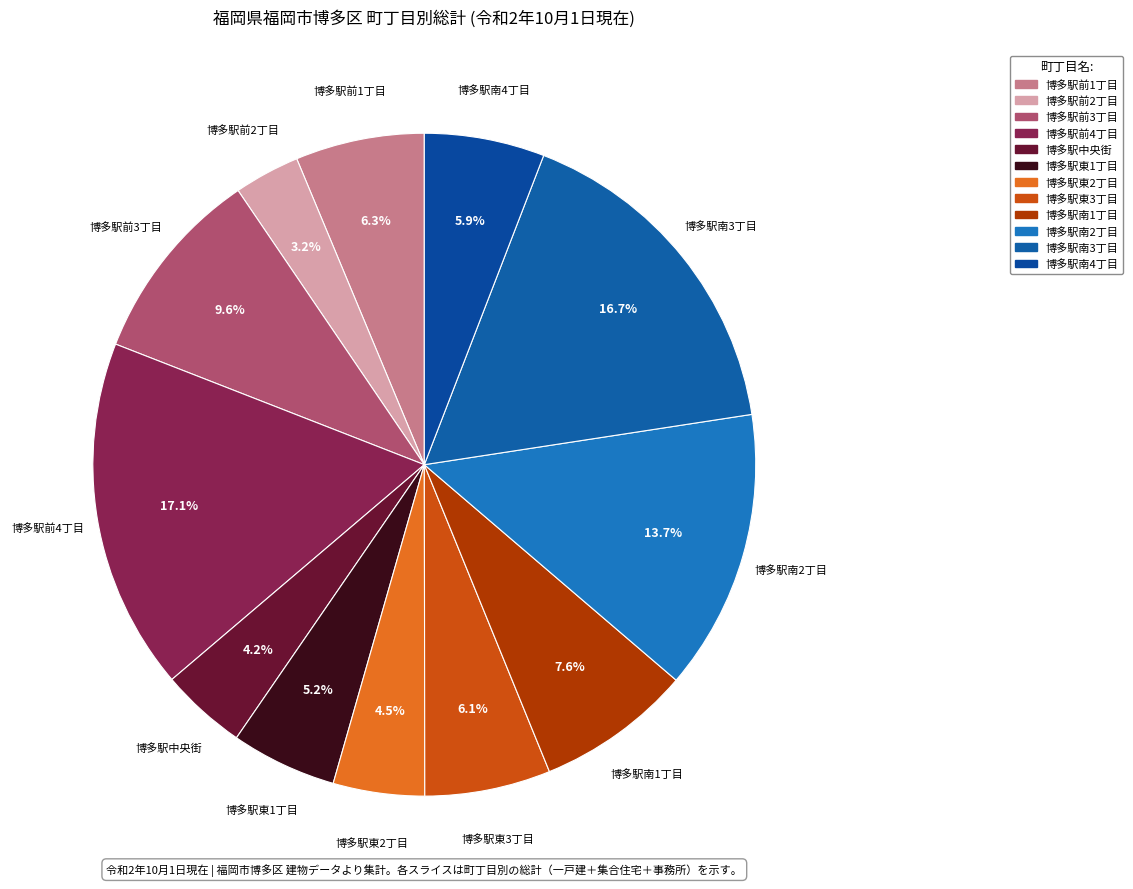

Count the number of slices in the pie.

12